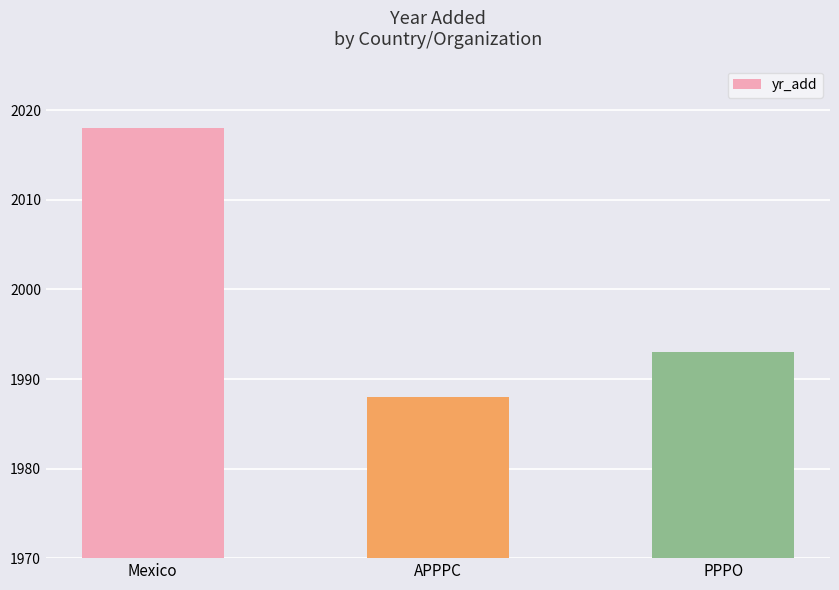

What is the difference between the second highest and minimum values?

5